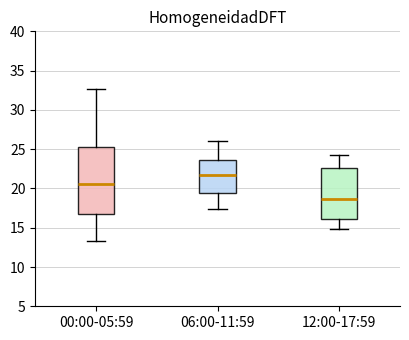

Reading left to right, transcribe this box plot: for each box, give where its median line is, the range the box spans, and where its two whiskers end, as read against the y-axis. The values are not printed on the chart, so give them approximately, as read against the axis.

00:00-05:59: median 20.5, box 17.0 to 25.0, whiskers 13.5 to 32.5
06:00-11:59: median 21.5, box 19.5 to 23.5, whiskers 17.5 to 26.0
12:00-17:59: median 18.5, box 16.0 to 22.5, whiskers 15.0 to 24.0